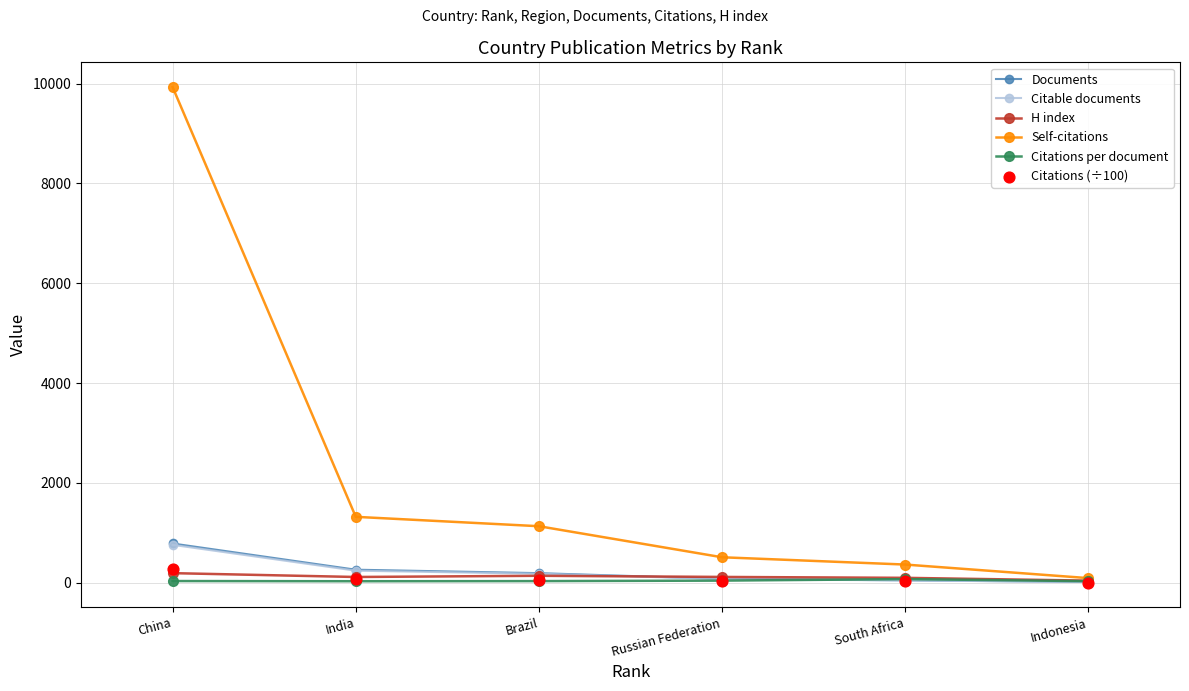

What are all the series names shown in the legend?

Documents, Citable documents, H index, Self-citations, Citations per document, Citations (÷100)